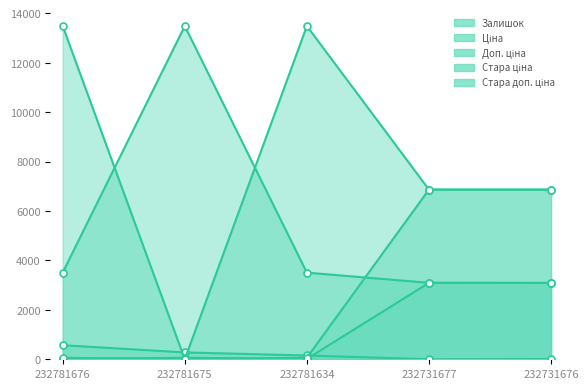

Between 232731677 and 232781634, which is larger?

232781634